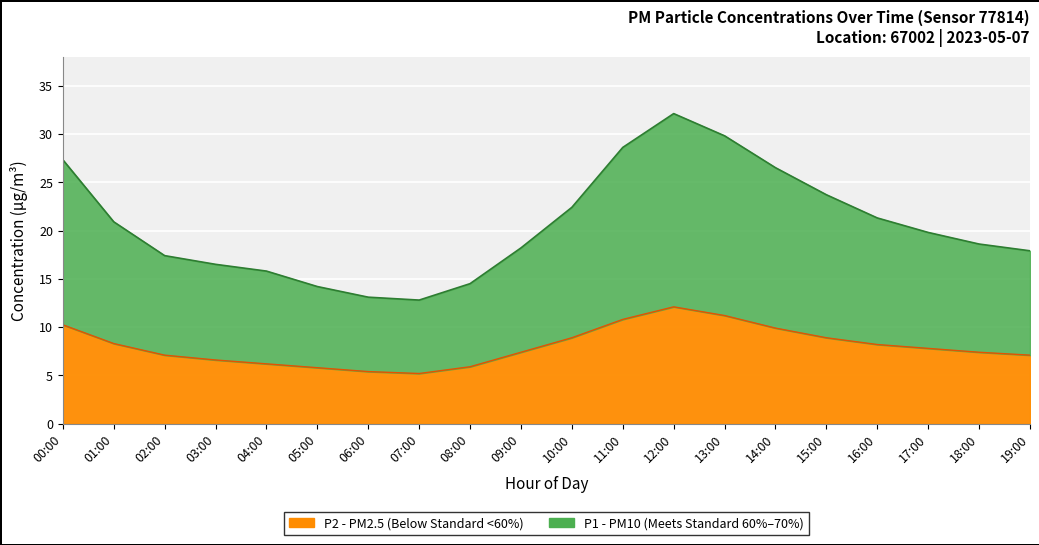

What is the sum of the P2 values at 16:00 and 07:00?

13.4